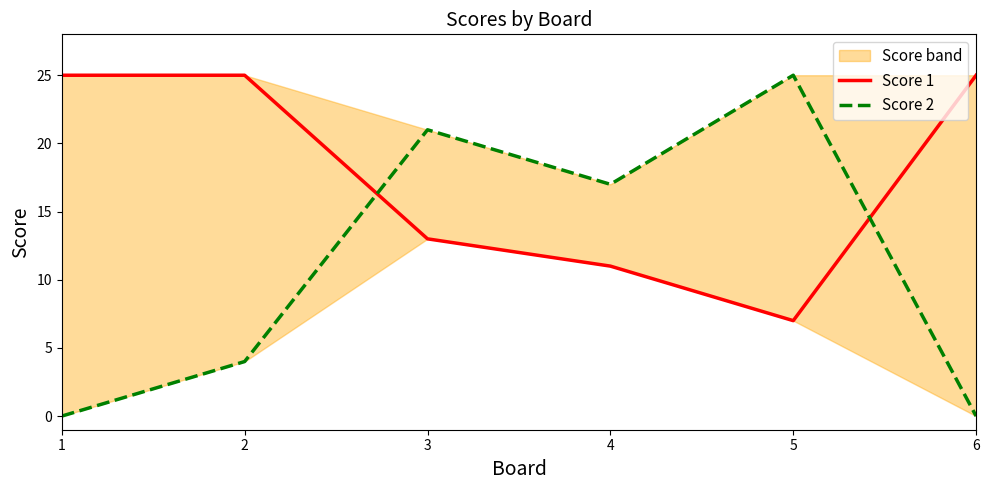

The Score 1 series shows 36 at 2. True or false?

False